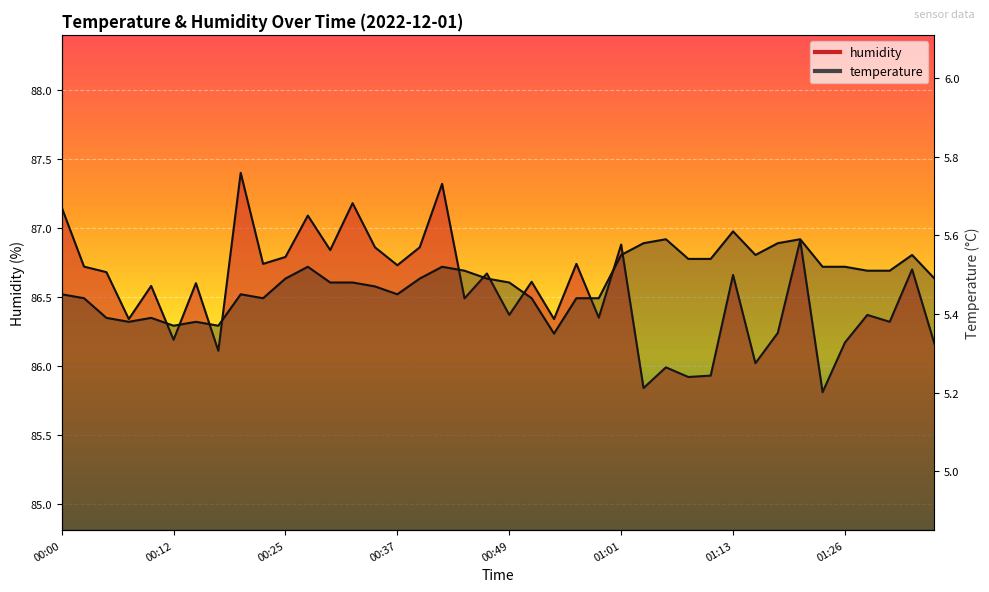

What position from the left is 00:27?

12